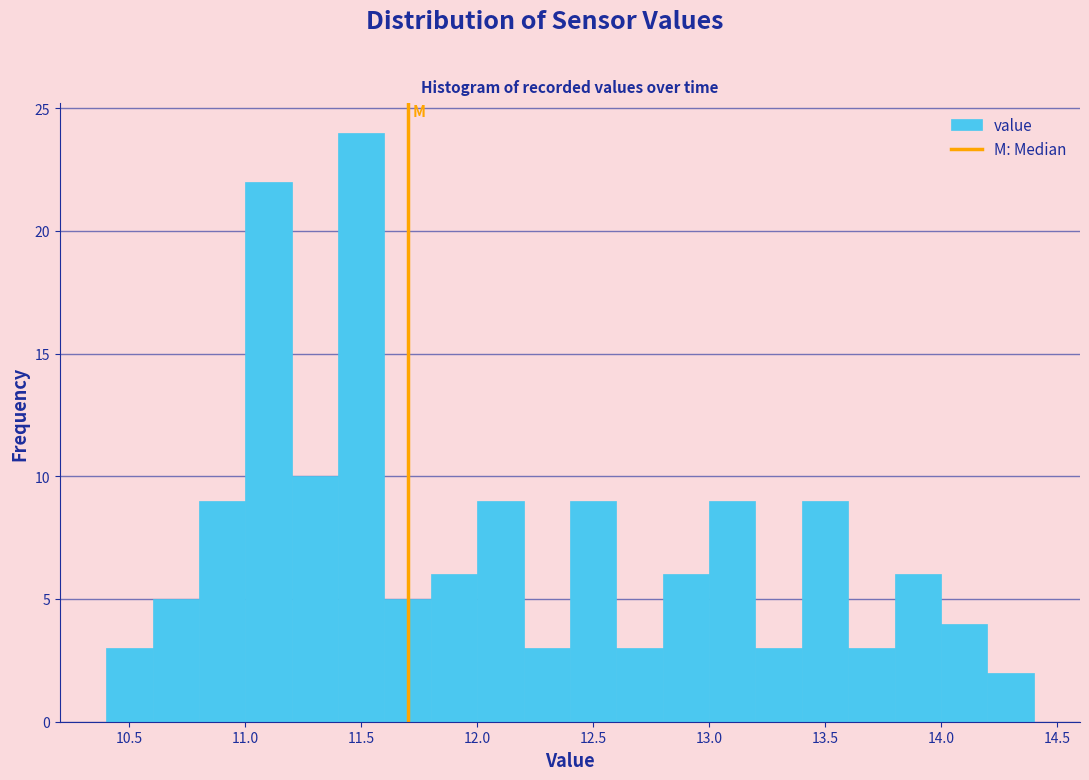

Which range on the x-axis has the tallest bar?

11.4 to 11.6